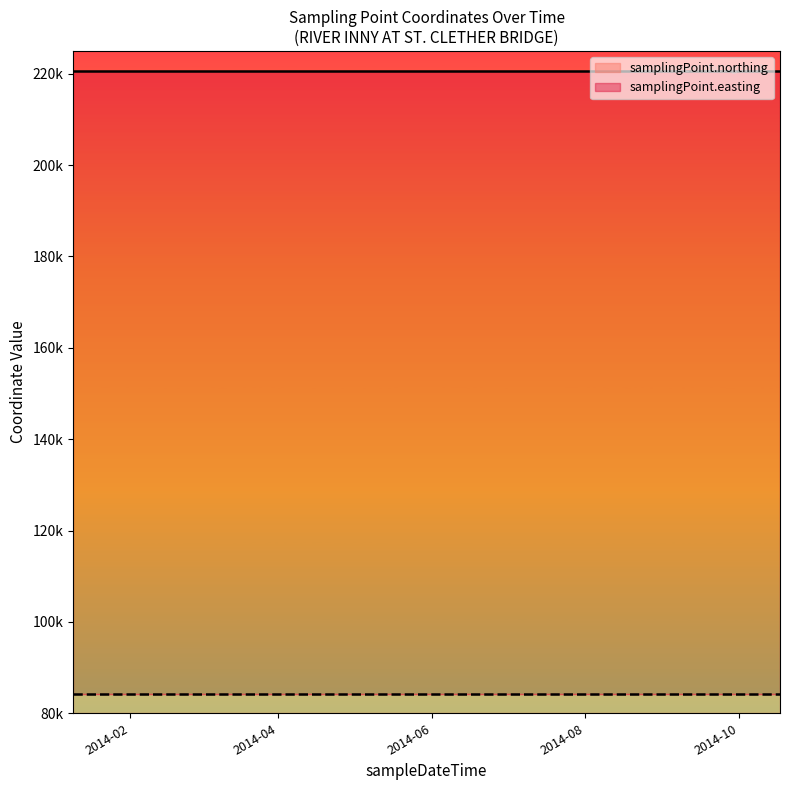

At which label is samplingPoint.northing closest to 84143?

2014-01-09T09:20:00